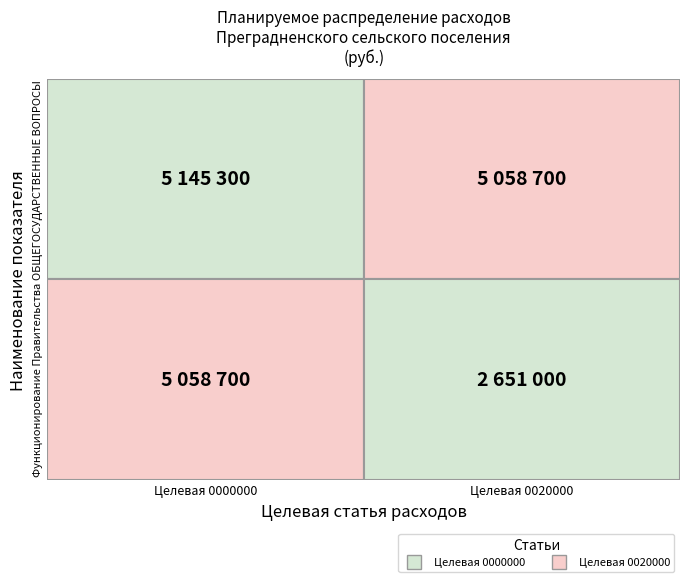

At how many categories does at least one series exceed 4275072?

2